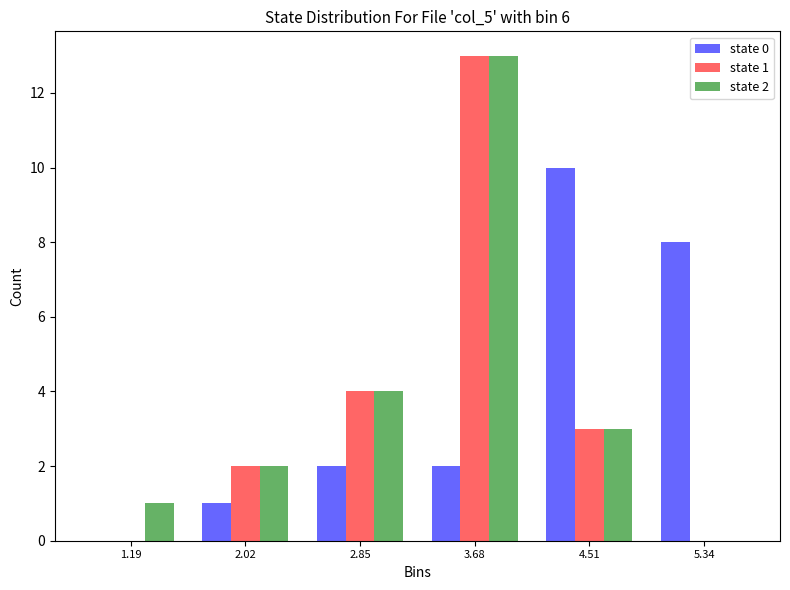

In the state 1 series, which range on the x-axis has the tallest bar?

3.3 to 4.1